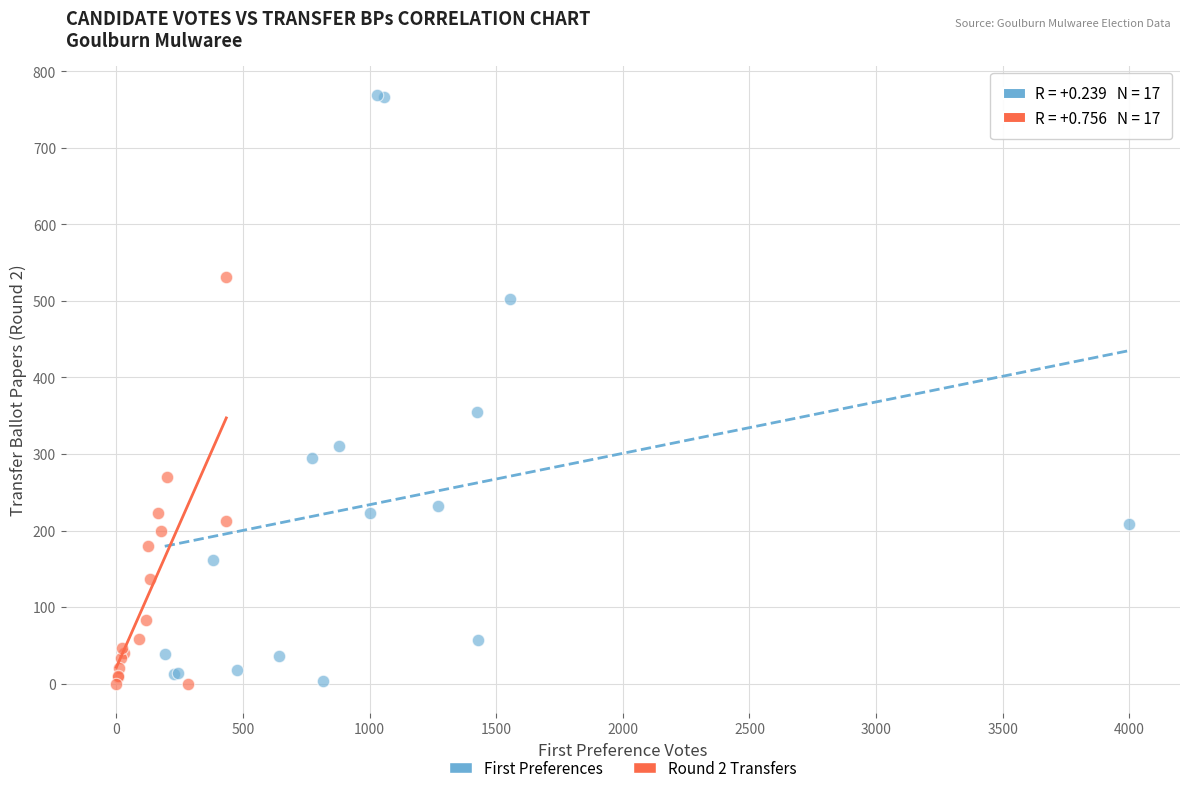

What are all the series names shown in the legend?

First Preferences, Round 2 Transfers